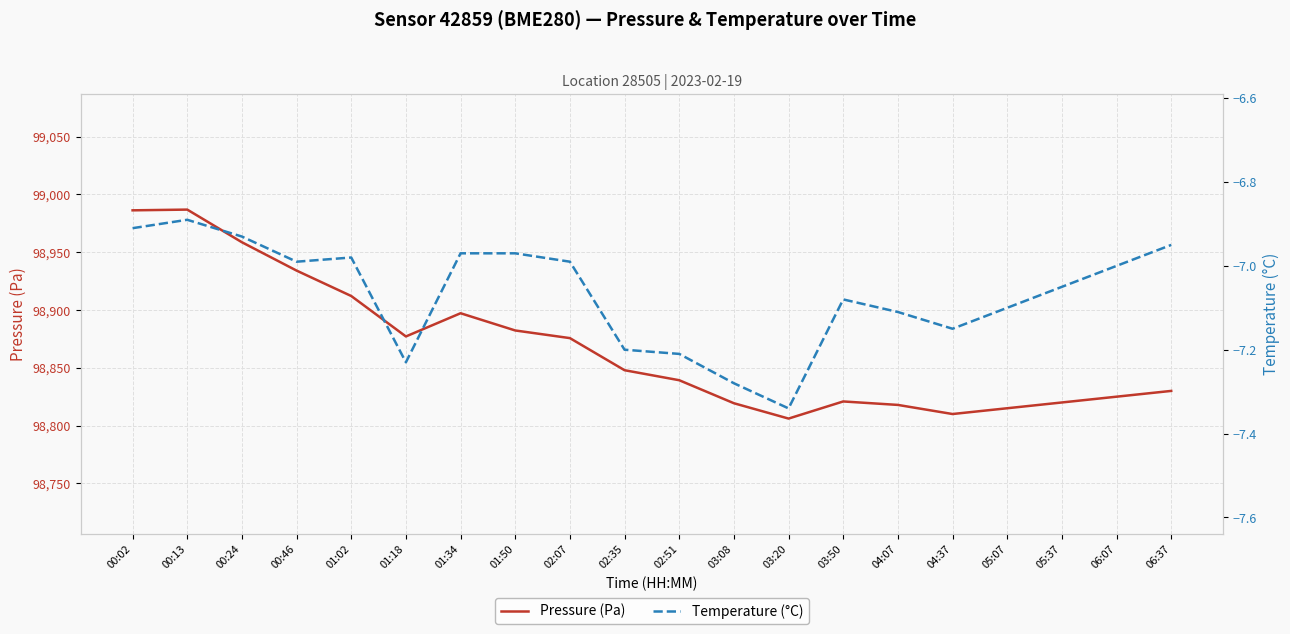

How many lines are shown in the chart?

2